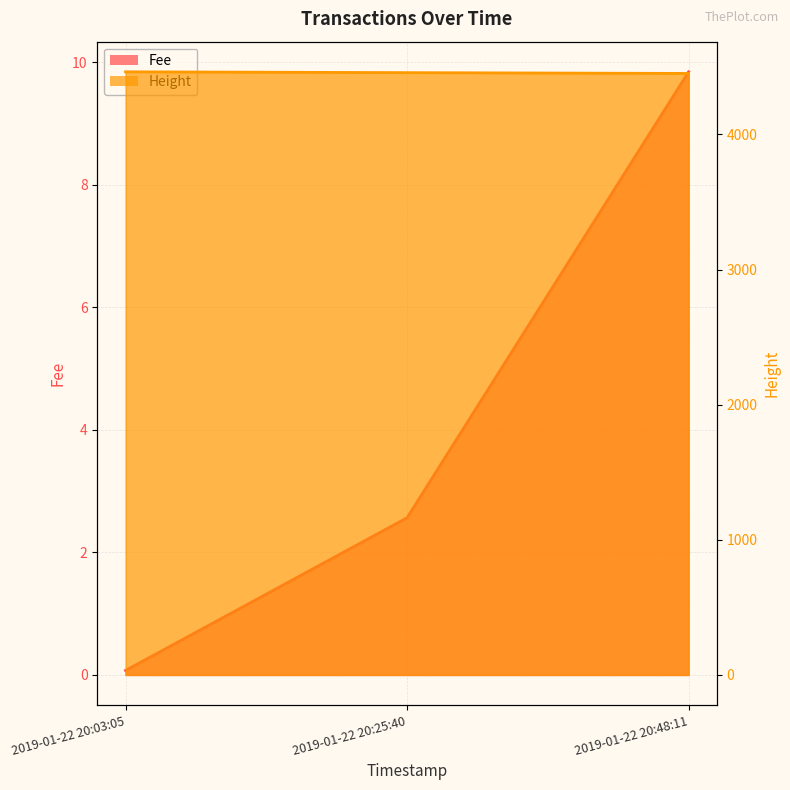

Reading left to right, transcribe all the data shown in this chart.

Fee: 0.1	2.6	9.8
Height: 4463.0	4457.0	4451.0